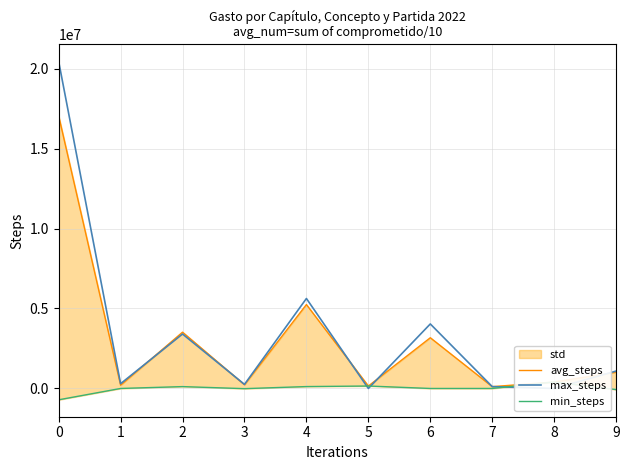

At which category does avg_steps reach its first local valley?

1